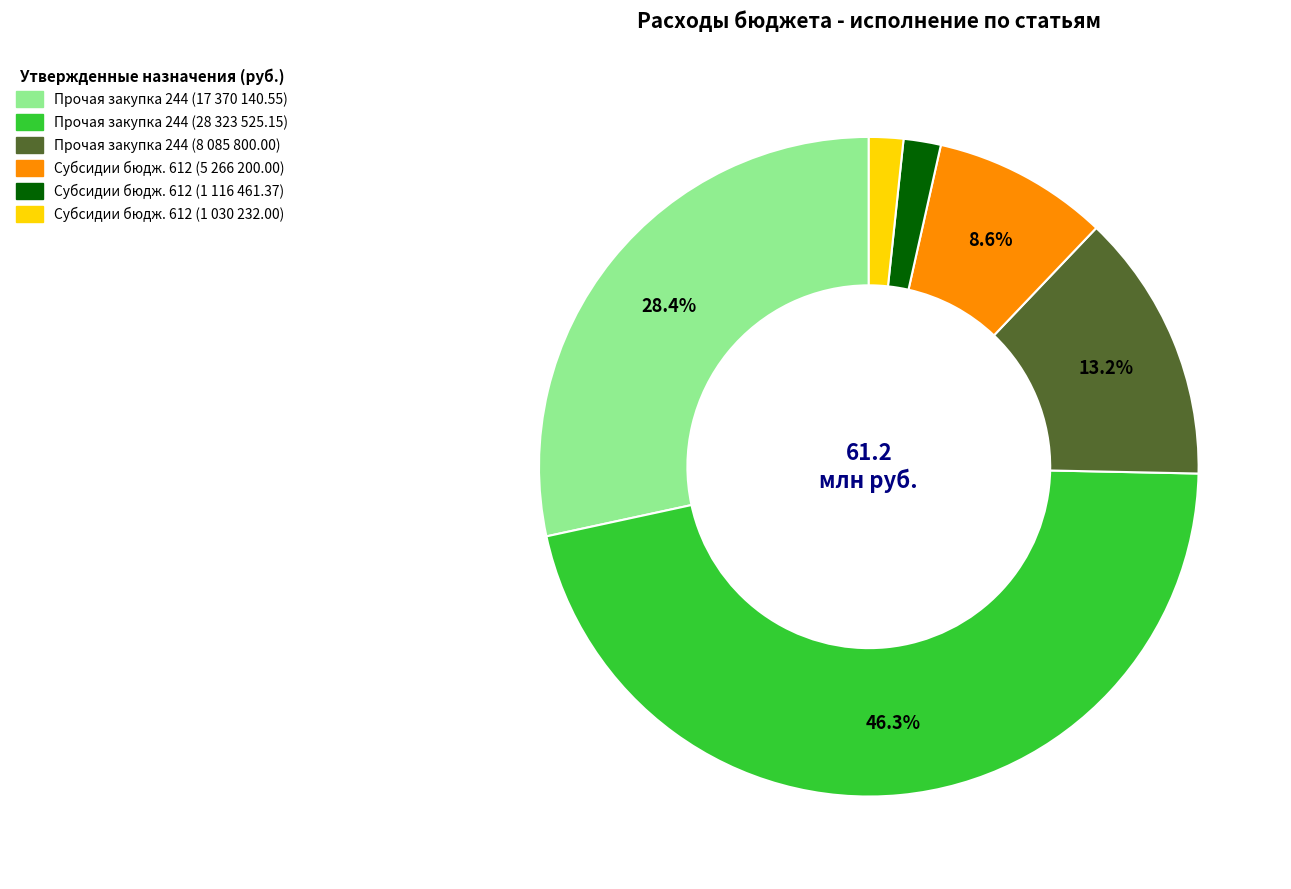

Is there any slice that represents more than half of the pie?

No